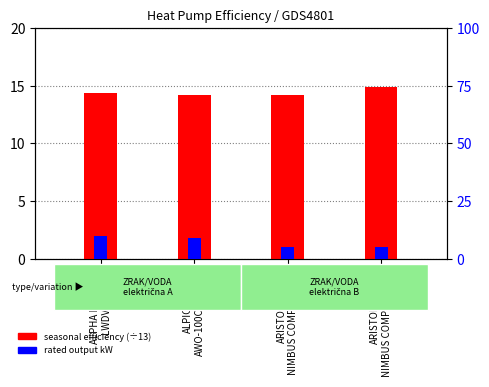

Reading left to right, list all the values displayed in this chart.

seasonal efficiency (scaled): ALPHA INNOTEC
LWDV 91-1/3=14.4	ALPICAIR
AWO-100CWRDC3A=14.2	ARISTON
NIMBUS COMPACT 35 S=14.2	ARISTON
NIMBUS COMPACT 35 M=14.8
rated output (kW): ALPHA INNOTEC
LWDV 91-1/3=10.0	ALPICAIR
AWO-100CWRDC3A=9.0	ARISTON
NIMBUS COMPACT 35 S=5.0	ARISTON
NIMBUS COMPACT 35 M=5.0